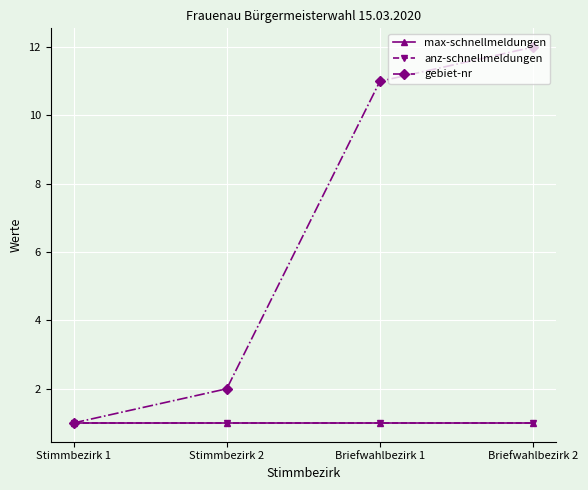

What is the approximate value of max-schnellmeldungen at Stimmbezirk 1?

1